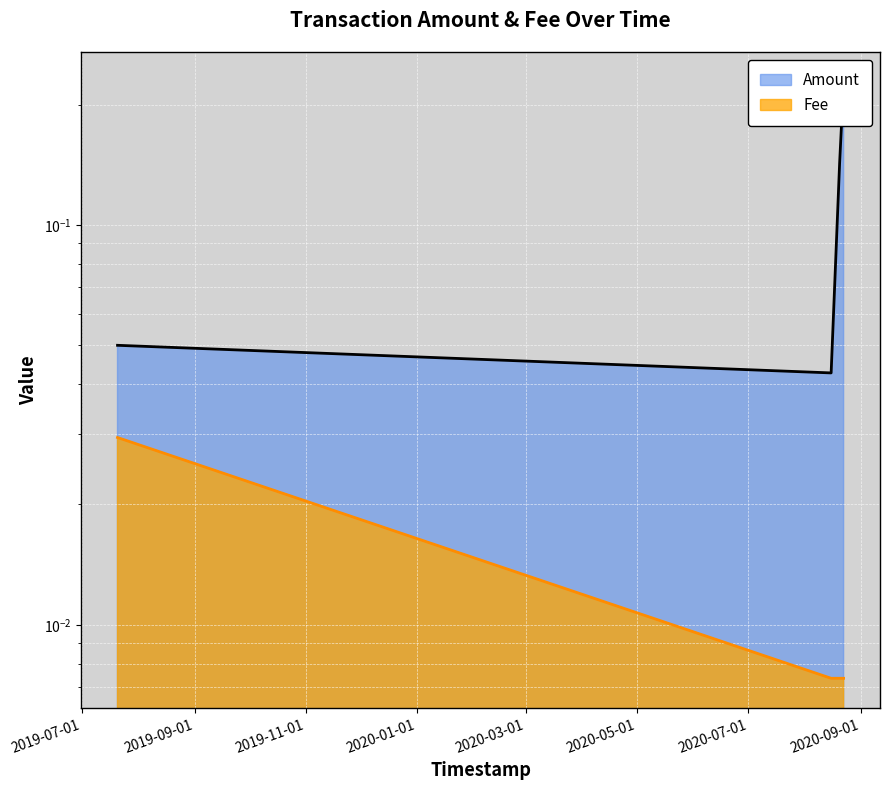

Reading left to right, transcribe all the data shown in this chart.

Amount: 0.1	0.0	0.1	0.2
Fee: 0.0	0.0	0.0	0.0